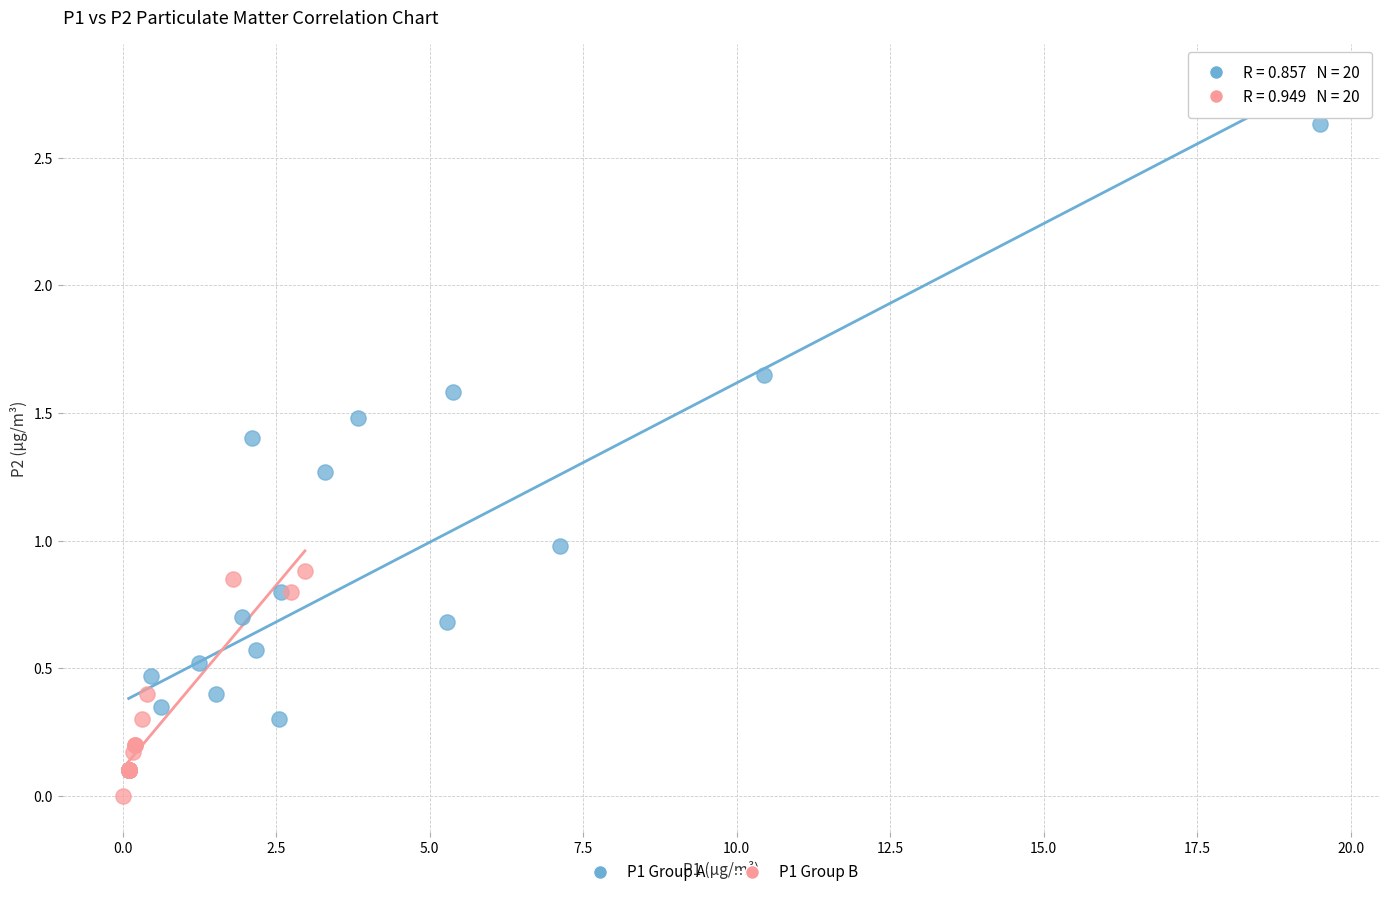

Which series has the widest spread of Y values?

P1 Group A